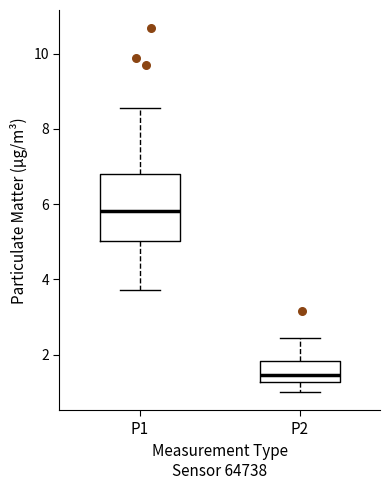

Reading left to right, transcribe this box plot: for each box, give where its median line is, the range the box spans, and where its two whiskers end, as read against the y-axis. The values are not printed on the chart, so give them approximately, as read against the axis.

P1: median 5.8, box 5.0 to 6.8, whiskers 3.8 to 8.6
P2: median 1.4, box 1.2 to 1.8, whiskers 1.0 to 2.4